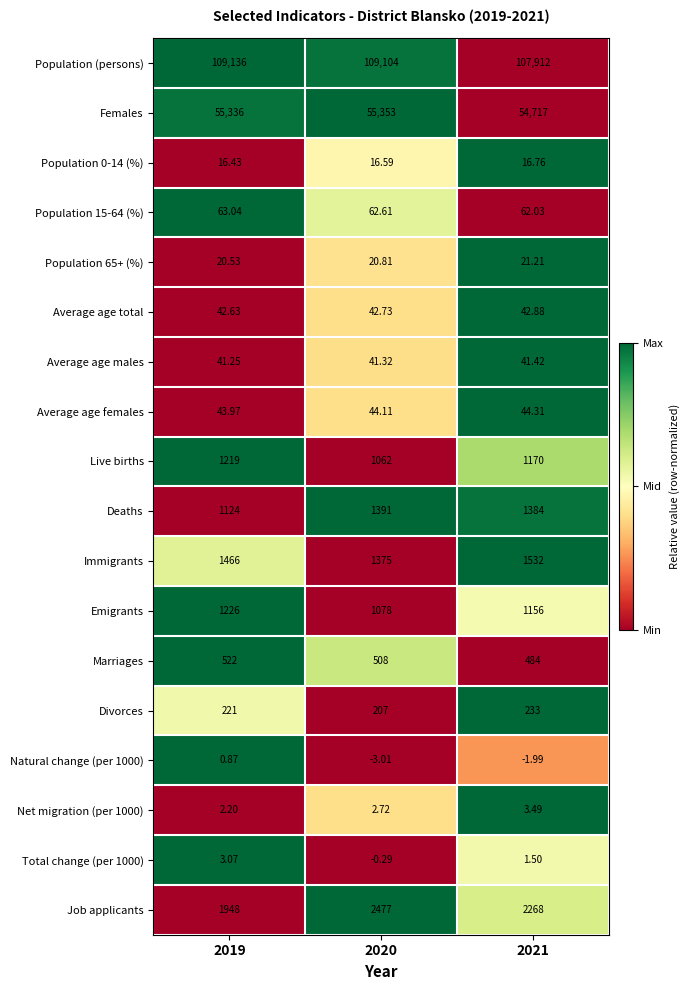

Is the value of Population 15-64 (%) at 2019 greater than the value of Deaths at 2019?

No